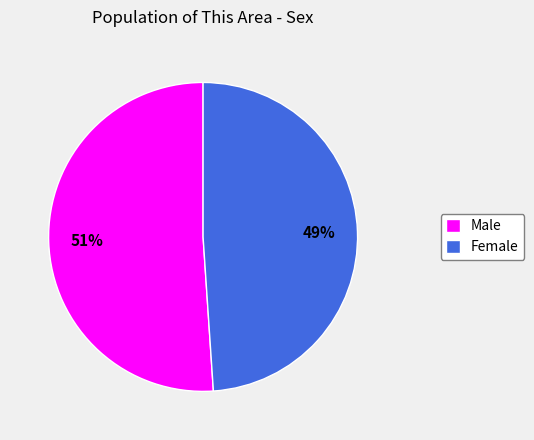

True or false: Female accounts for 49% of the total.

True